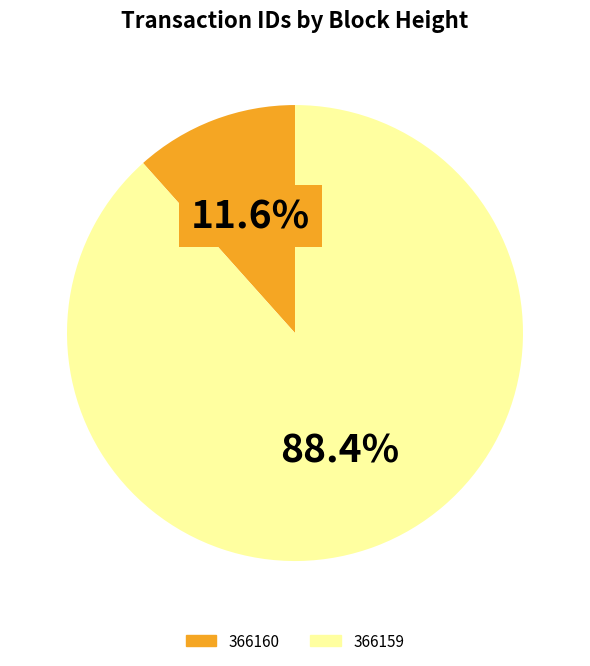

Which category has the biggest portion of the pie?

366159